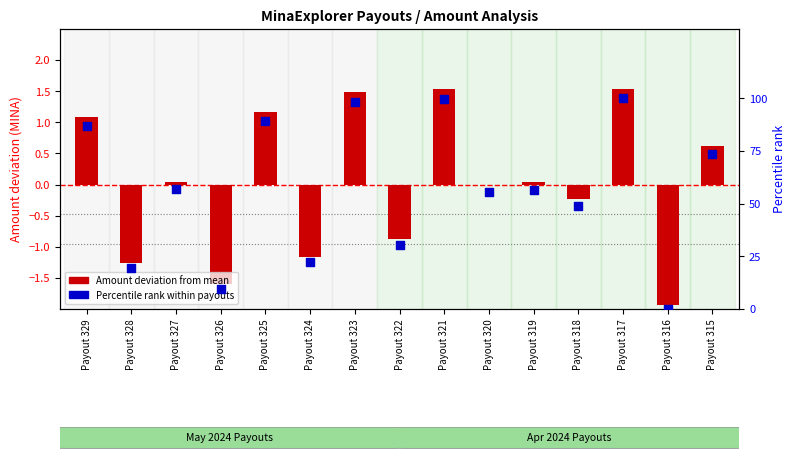

Which series contains the highest Y value?

Percentile rank within payouts